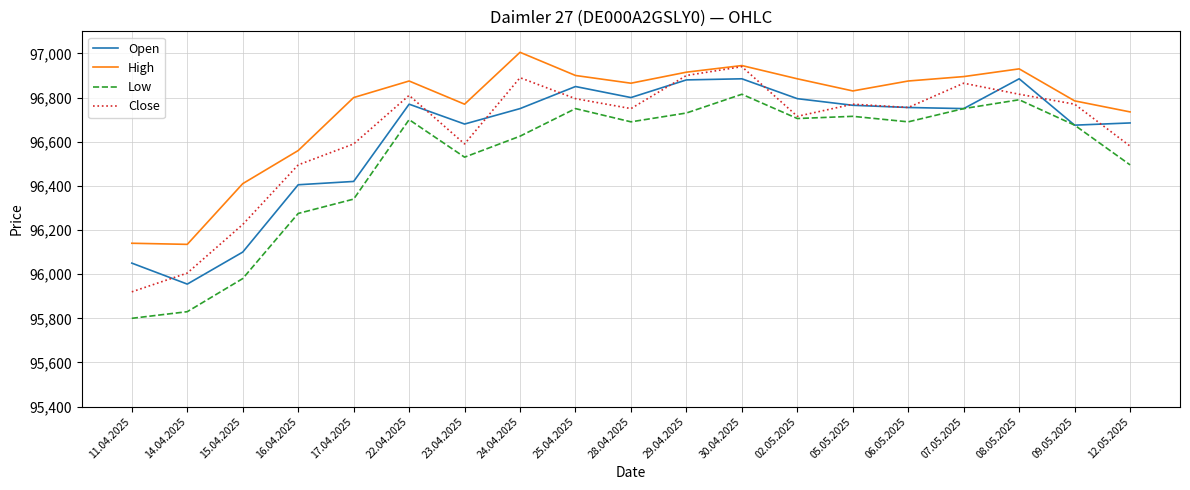

Rank the series at 11.04.2025 from highest to lowest value.

High, Open, Close, Low